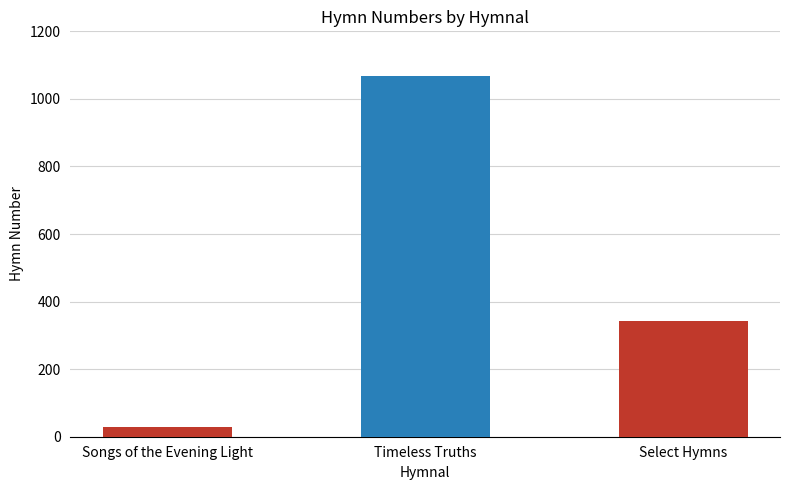

What is the label of the 1st bar from the right?

Select Hymns